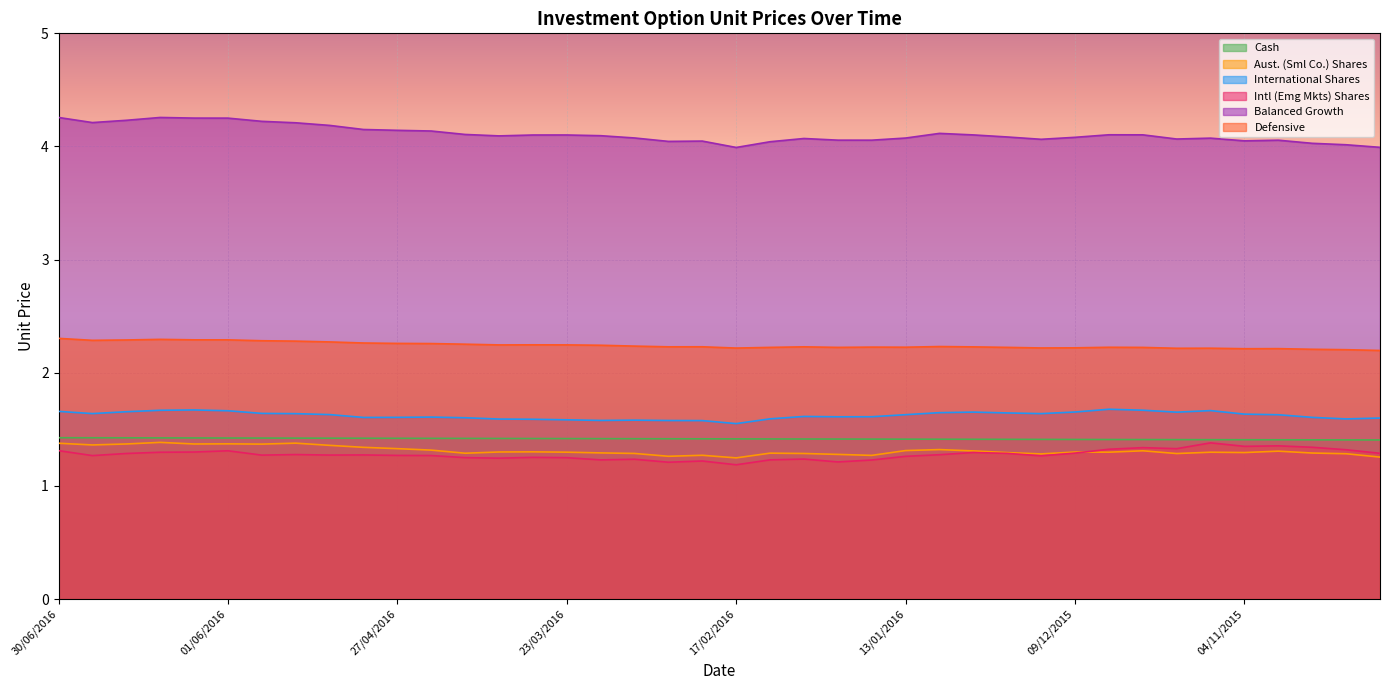

What is the label of the 16th point from the left?

23/03/2016